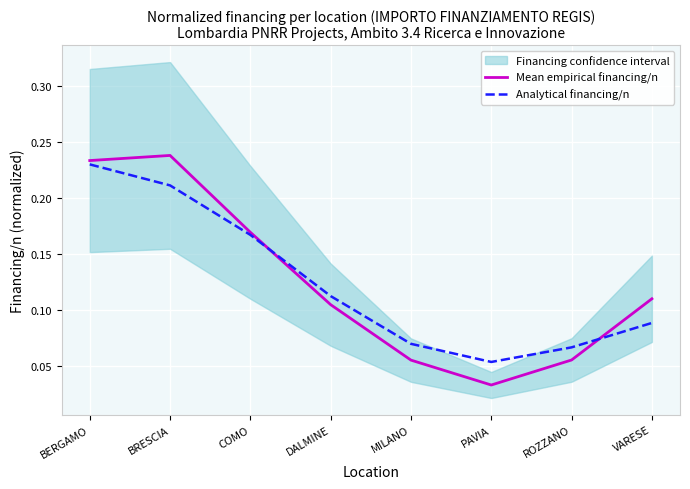

Between PAVIA and VARESE, which is larger?

VARESE